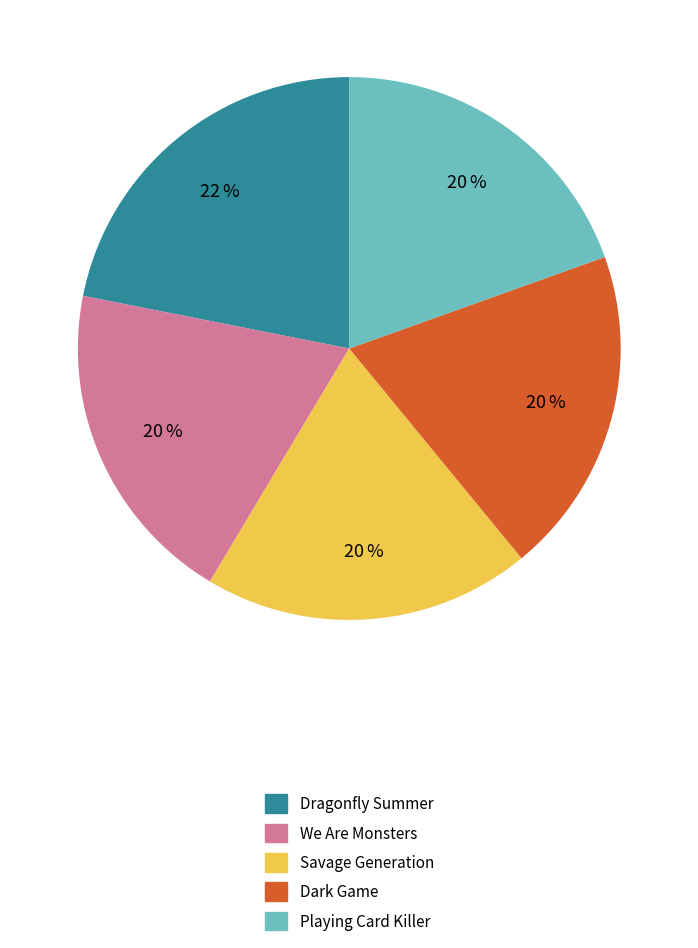

Is the sum of Playing Card Killer and Dragonfly Summer greater than half?

No